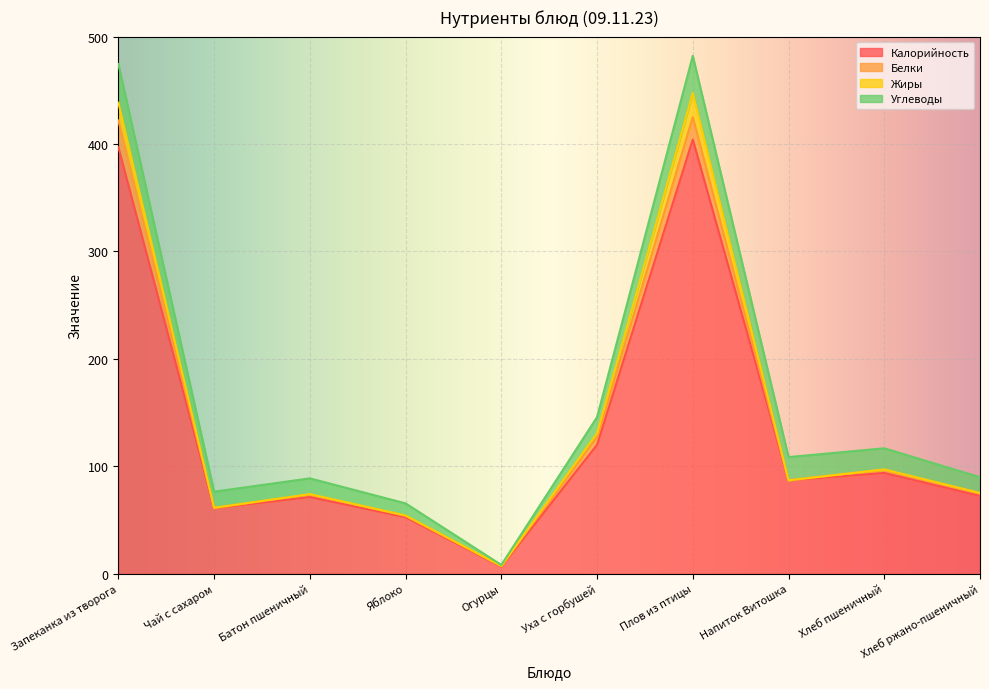

Read the Белки value at Яблоко.

53.9